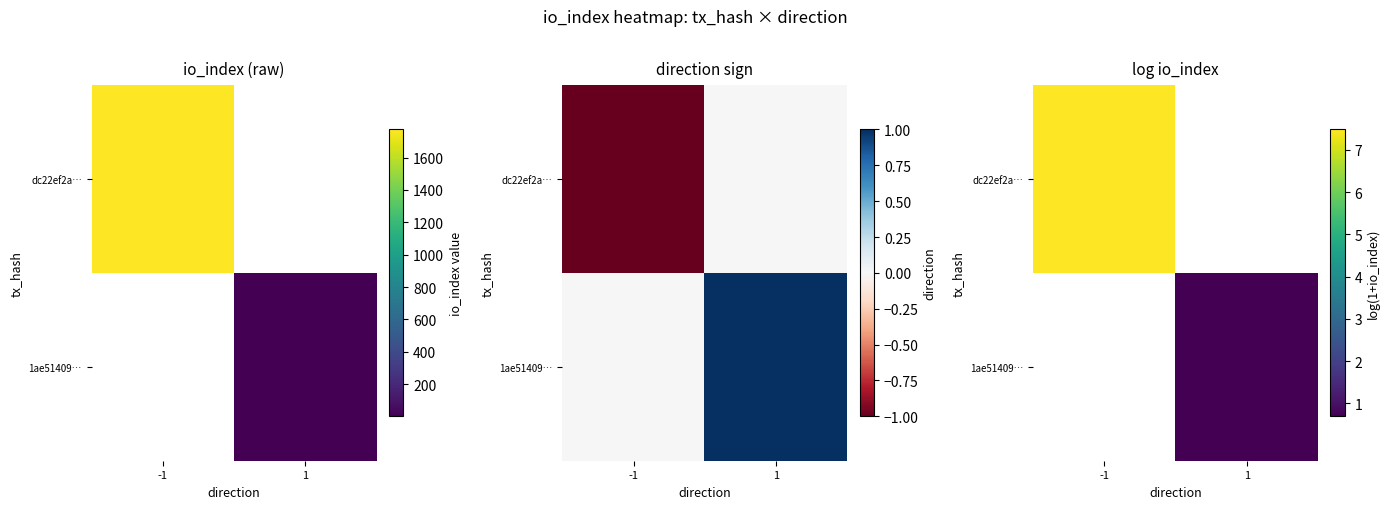

Rank the series by their average value, from lowest to highest.

1ae51409…, dc22ef2a…